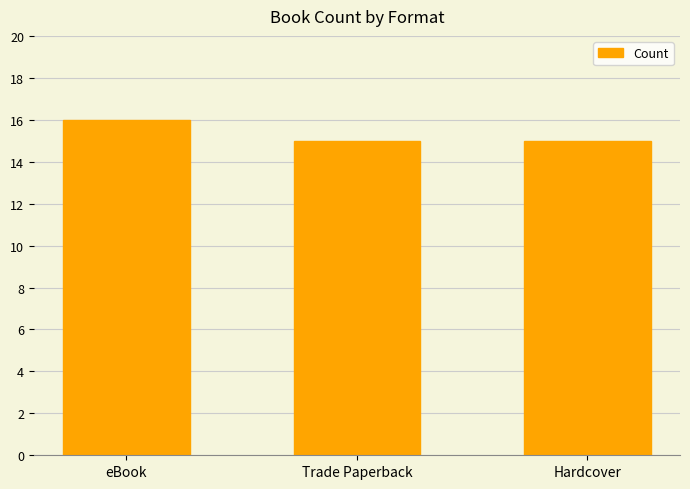

What is the label of the 2nd bar from the left?

Trade Paperback